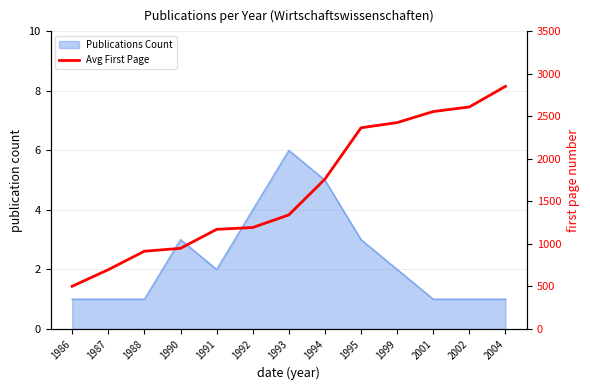

What is the approximate value at 1992, to the nearest 50?

1200